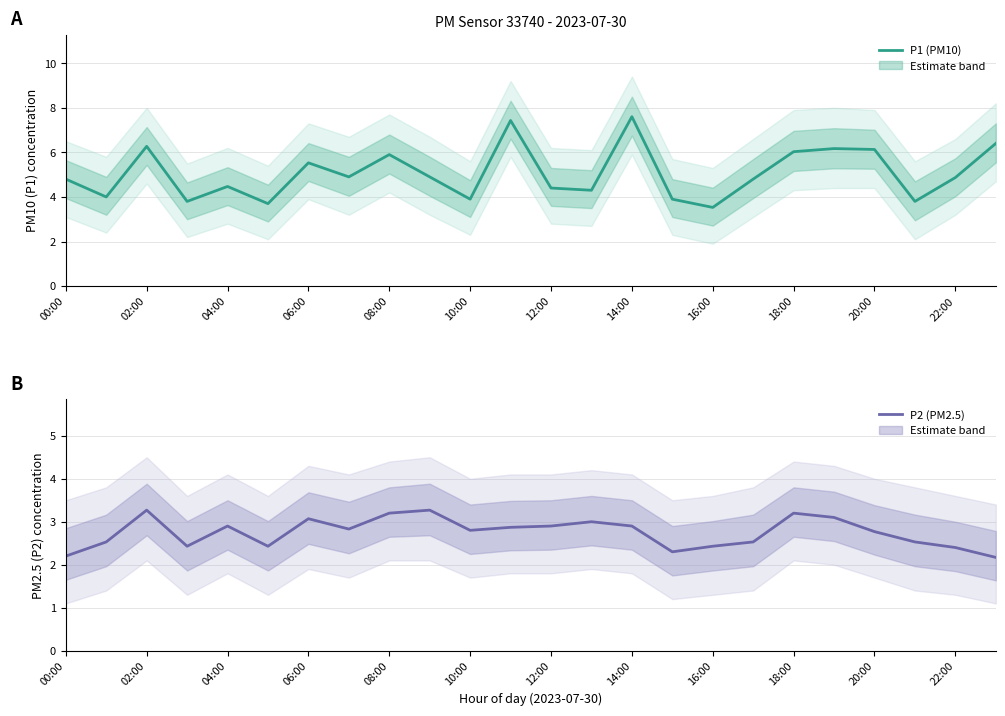

True or false: P1 (PM10) and P2 (PM2.5) cross at least once.

False